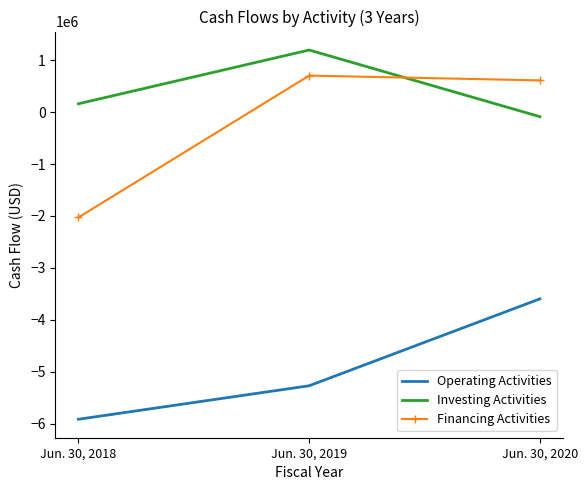

Which series changed the most between Jun. 30, 2018 and Jun. 30, 2020?

Financing Activities